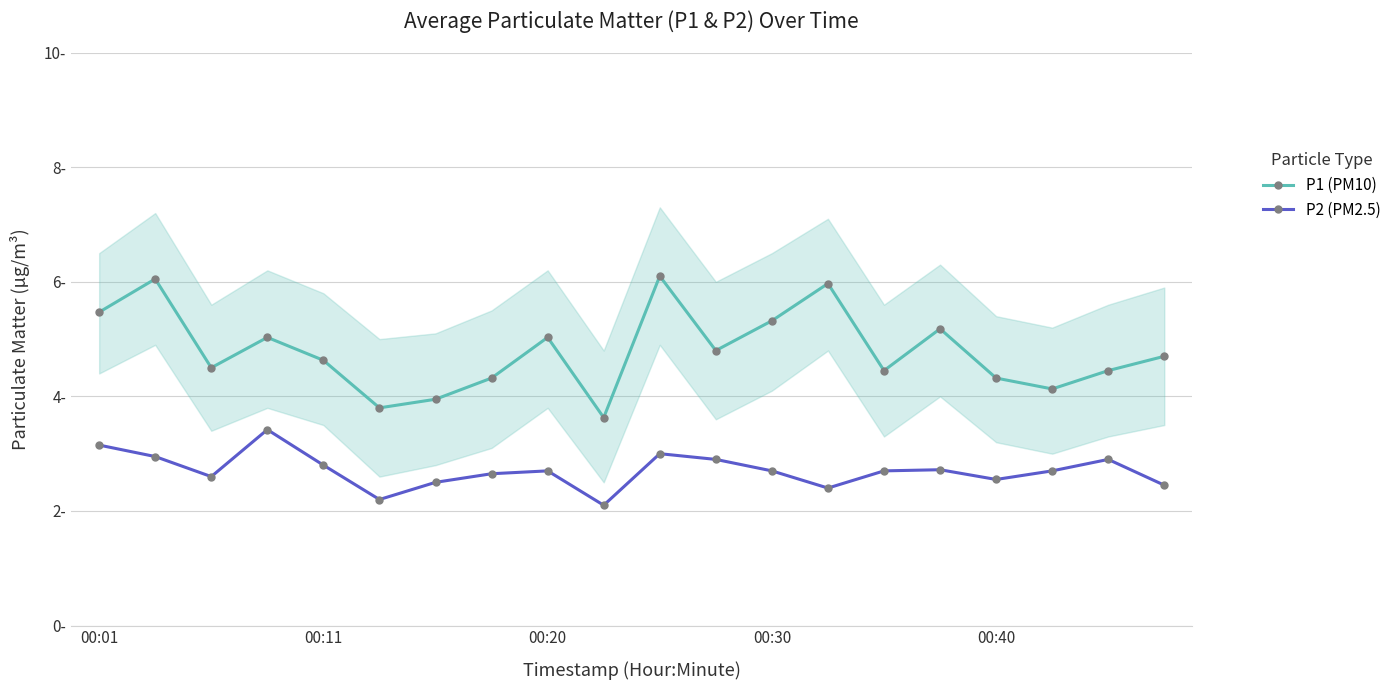

How many interior local peaks does the P1 (PM10) series have?

6